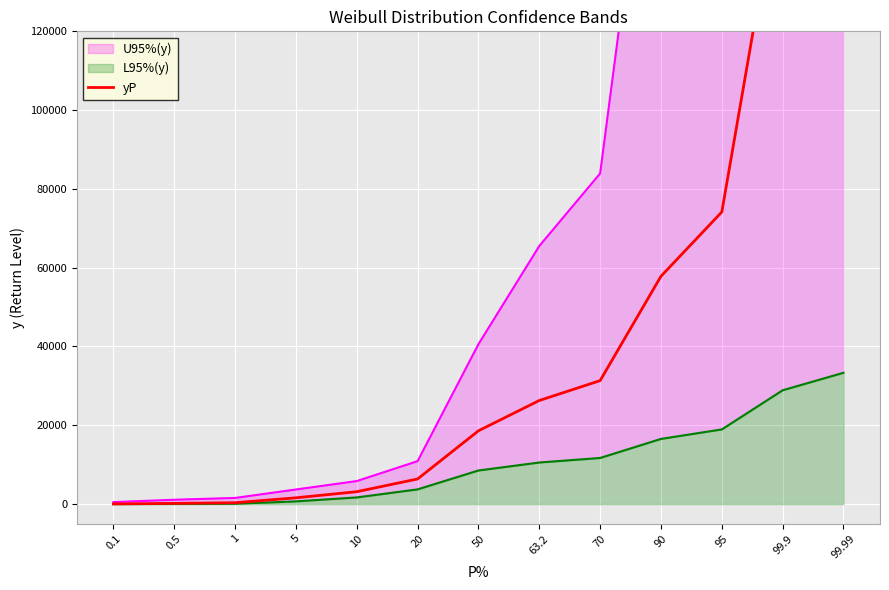

What position from the right is 99.9?

2